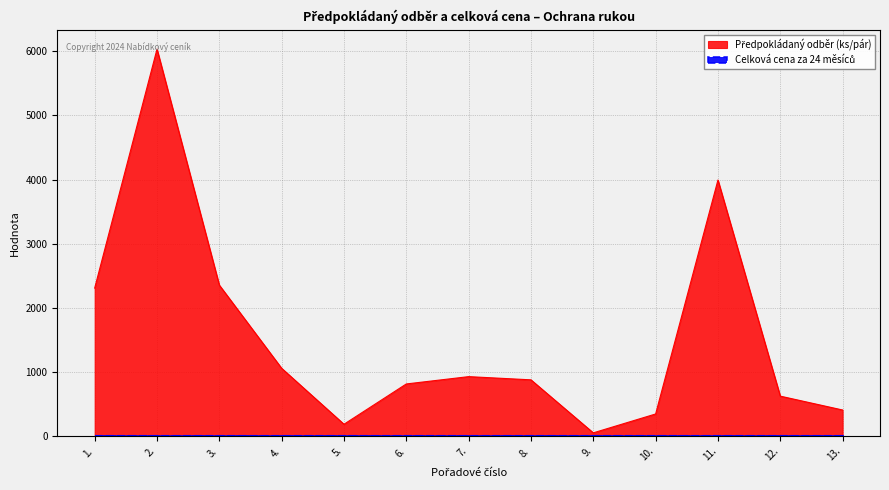

Reading left to right, what are all the values shown in this chart?

1.=2310	2.=6034	3.=2356	4.=1060	5.=188	6.=816	7.=930	8.=880	9.=54	10.=348	11.=3994	12.=626	13.=410